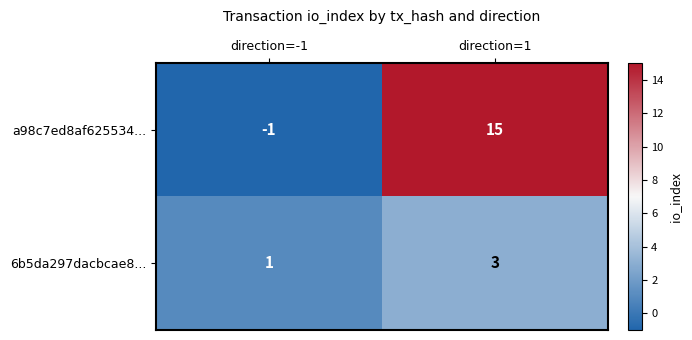

What value does the 6b5da297dacbcae8... series have at direction=1?

3